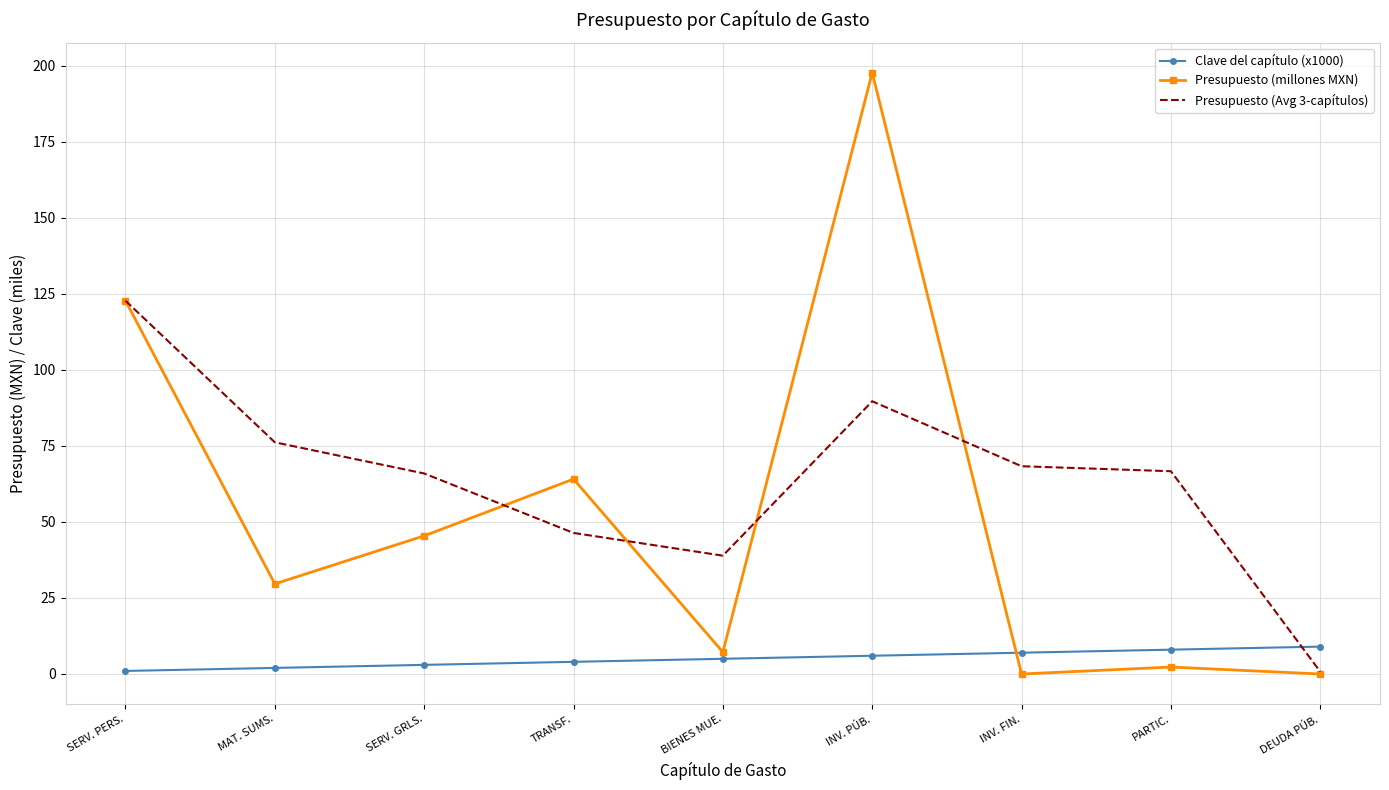

Between MAT. SUMS. and INV. PÚB., which series saw the biggest shift?

Presupuesto (millones MXN)